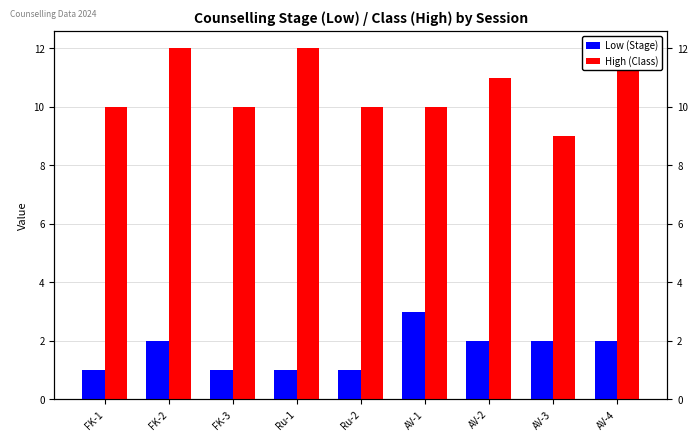

What are all the series names shown in the legend?

Low (Stage), High (Class)